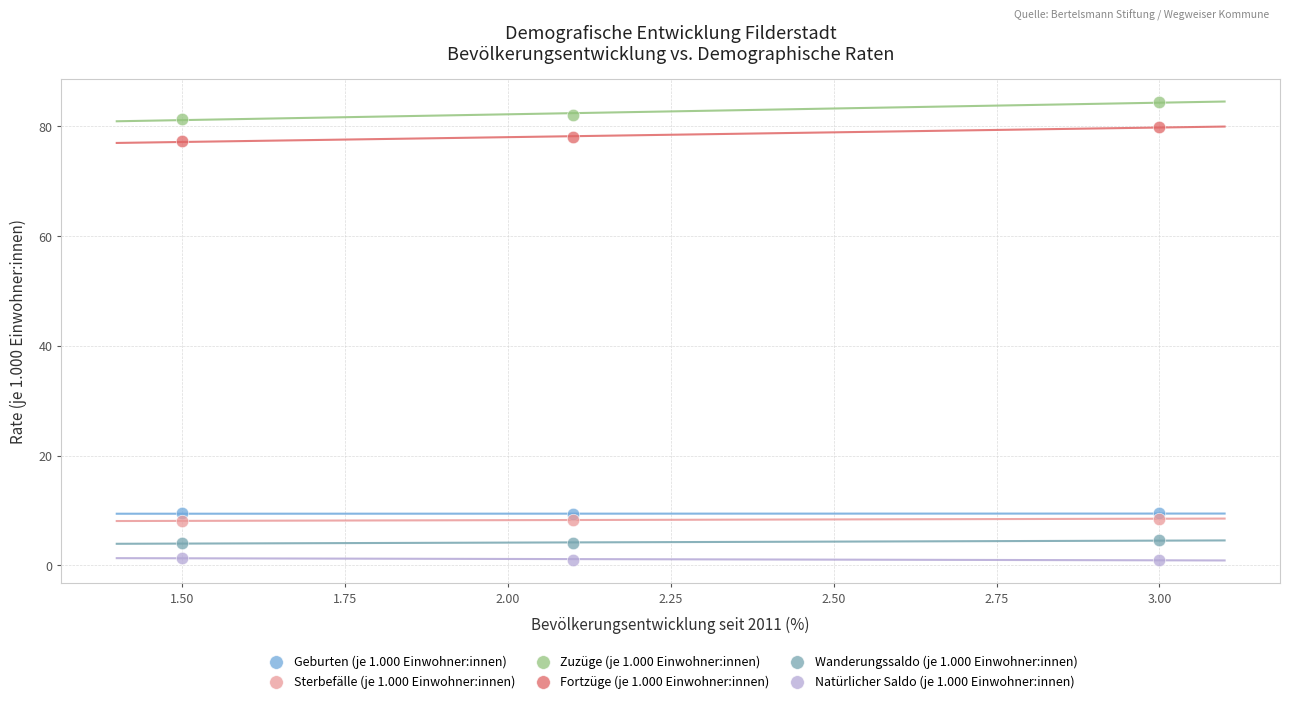

What are all the series names shown in the legend?

Geburten (je 1.000 Einwohner:innen), Sterbefälle (je 1.000 Einwohner:innen), Zuzüge (je 1.000 Einwohner:innen), Fortzüge (je 1.000 Einwohner:innen), Wanderungssaldo (je 1.000 Einwohner:innen), Natürlicher Saldo (je 1.000 Einwohner:innen)